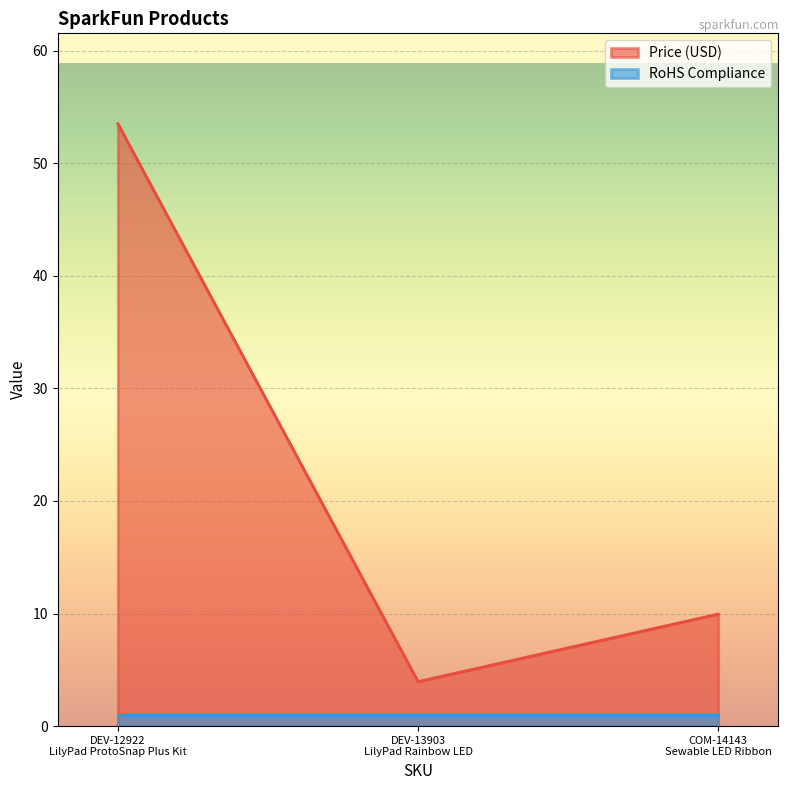

What is the difference between the maximum and second lowest values?

43.5